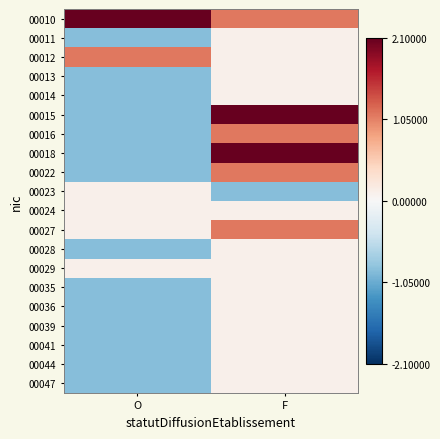

What is the minimum value shown in the chart?

-0.9